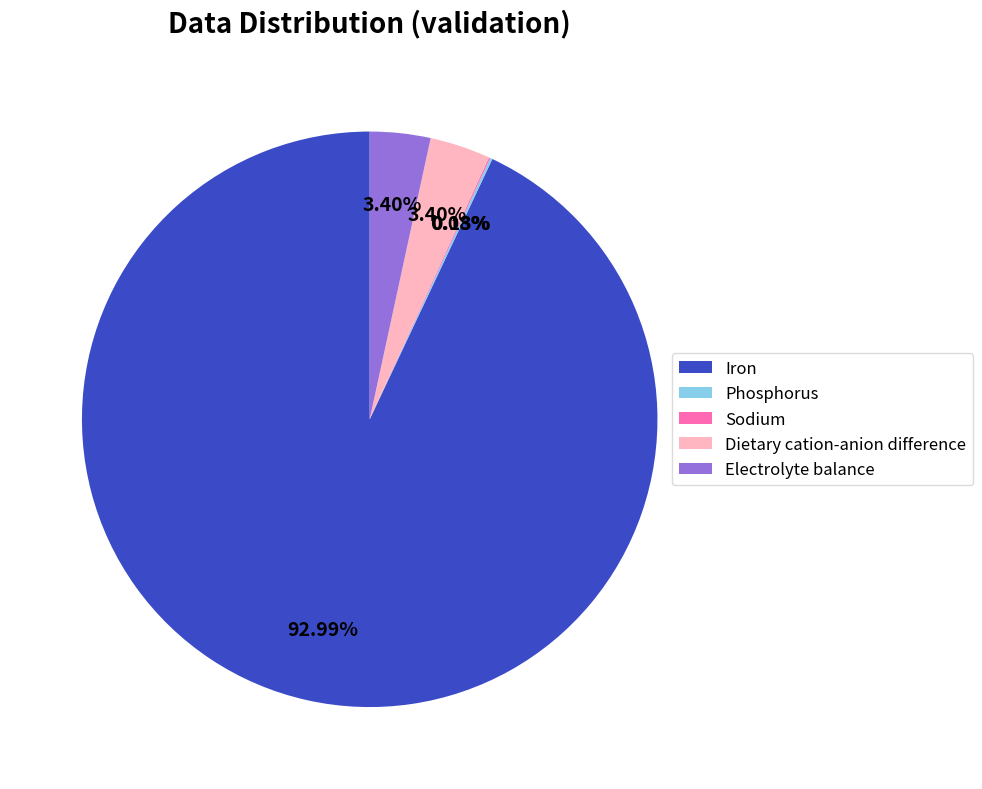

Which category has the biggest portion of the pie?

Iron